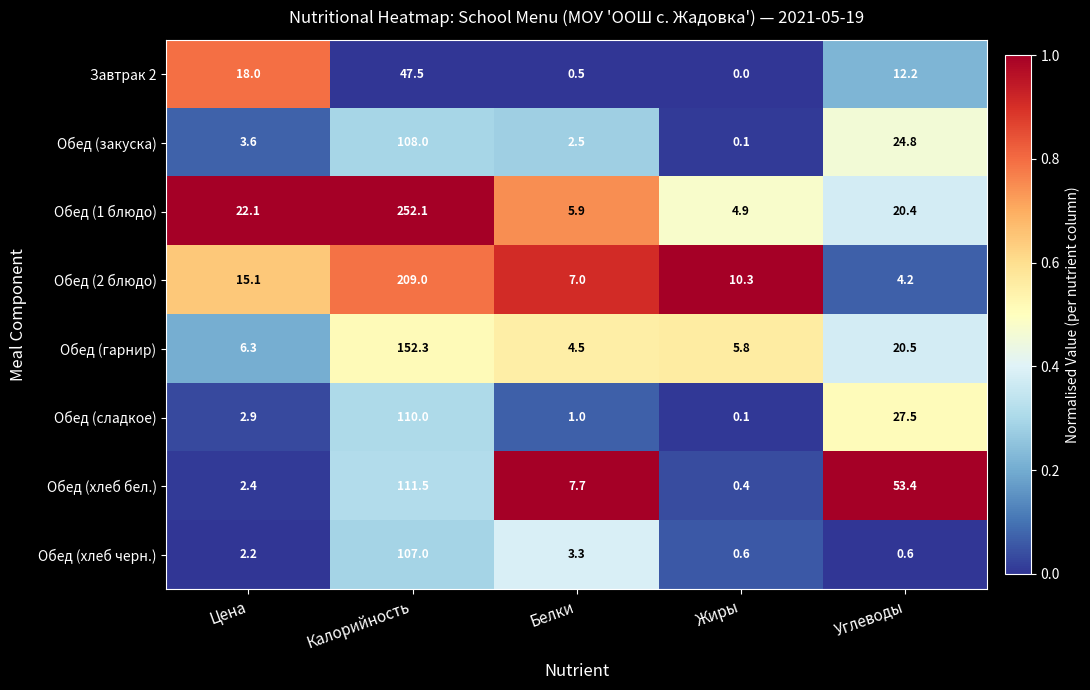

Rank the series at Цена from lowest to highest value.

Обед (хлеб черн.), Обед (хлеб бел.), Обед (сладкое), Обед (закуска), Обед (гарнир), Обед (2 блюдо), Завтрак 2, Обед (1 блюдо)